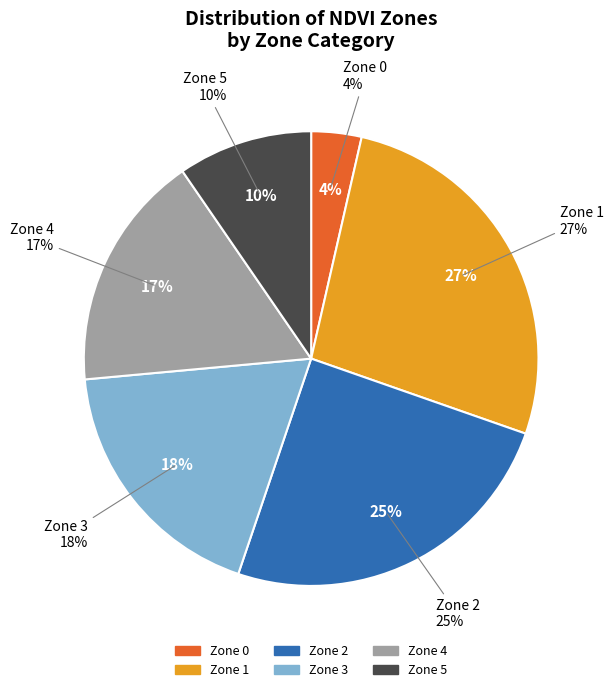

To the nearest percent, what is the average slice percentage?

17%